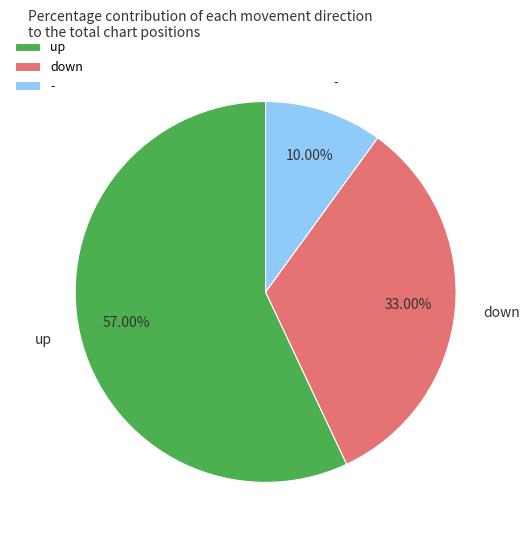

Does - account for over 50% of the chart?

No